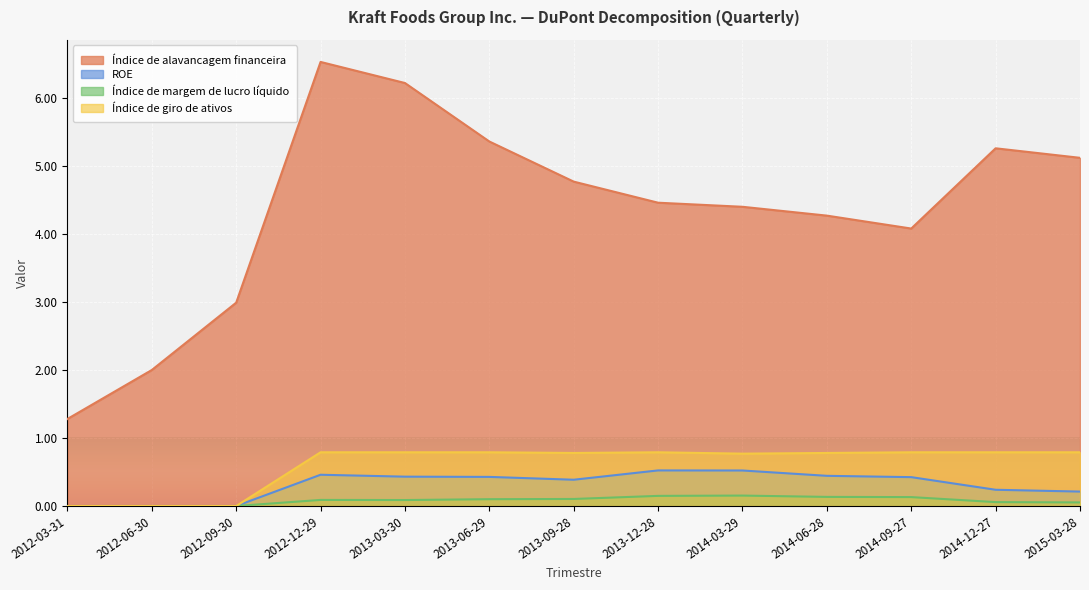

True or false: Índice de giro de ativos has a value of 0.0 at 2012-09-30.

True